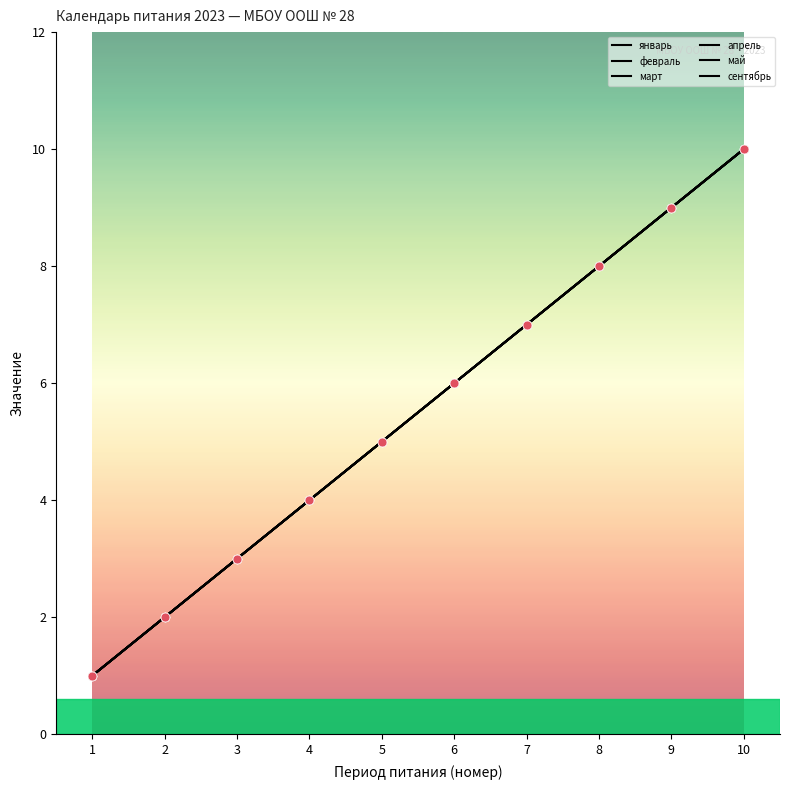

At which category is the sum across all series the highest?

10